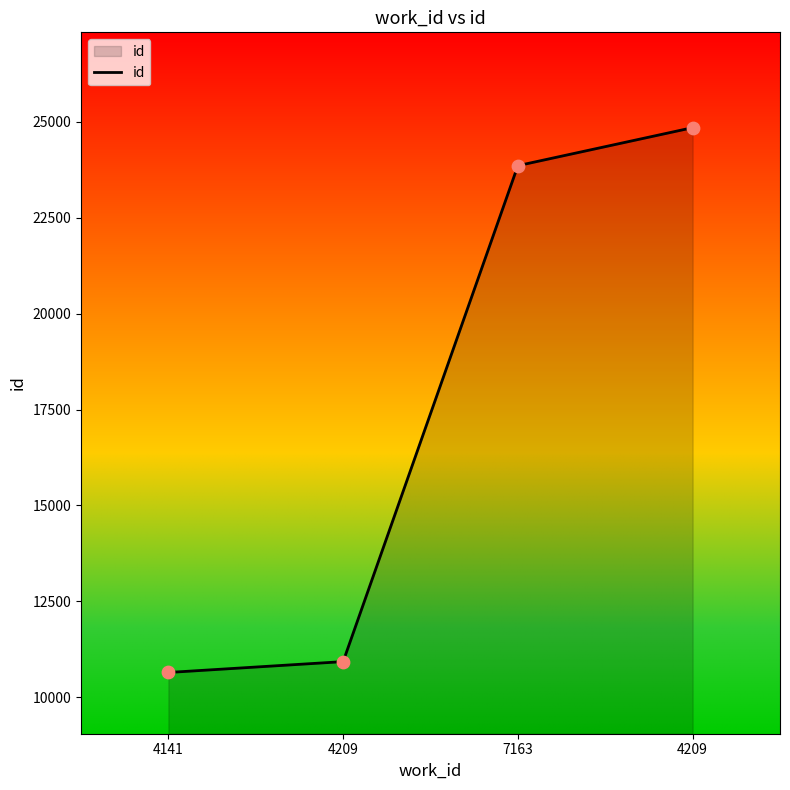

Does the chart have visible grid lines?

No